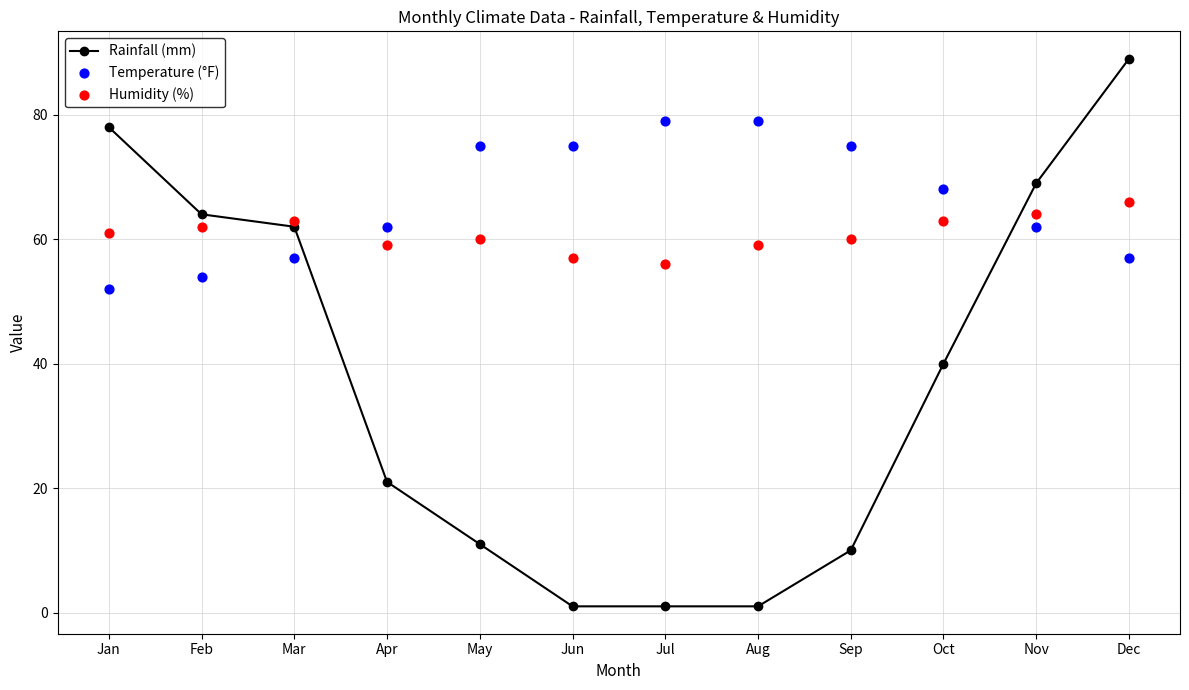

Which series has the largest total across all categories?

Temperature (°F)